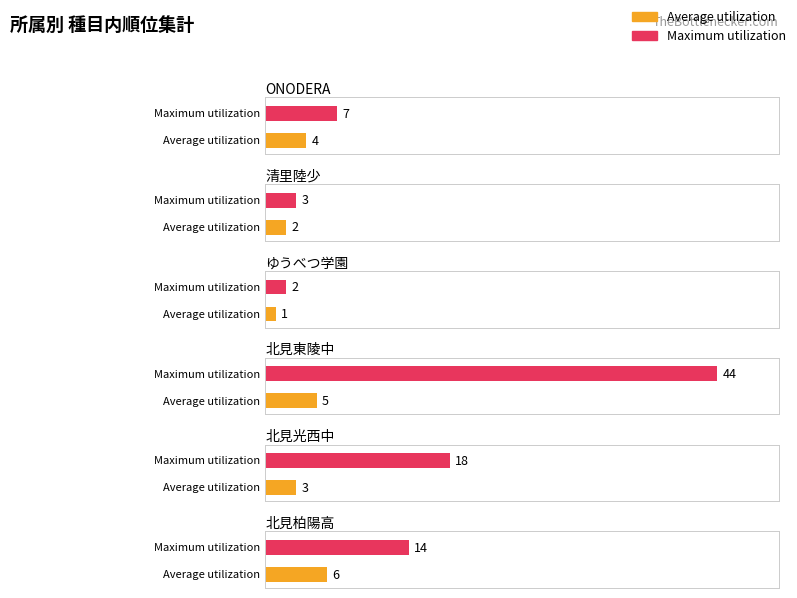

How many distinct data groups are displayed?

2